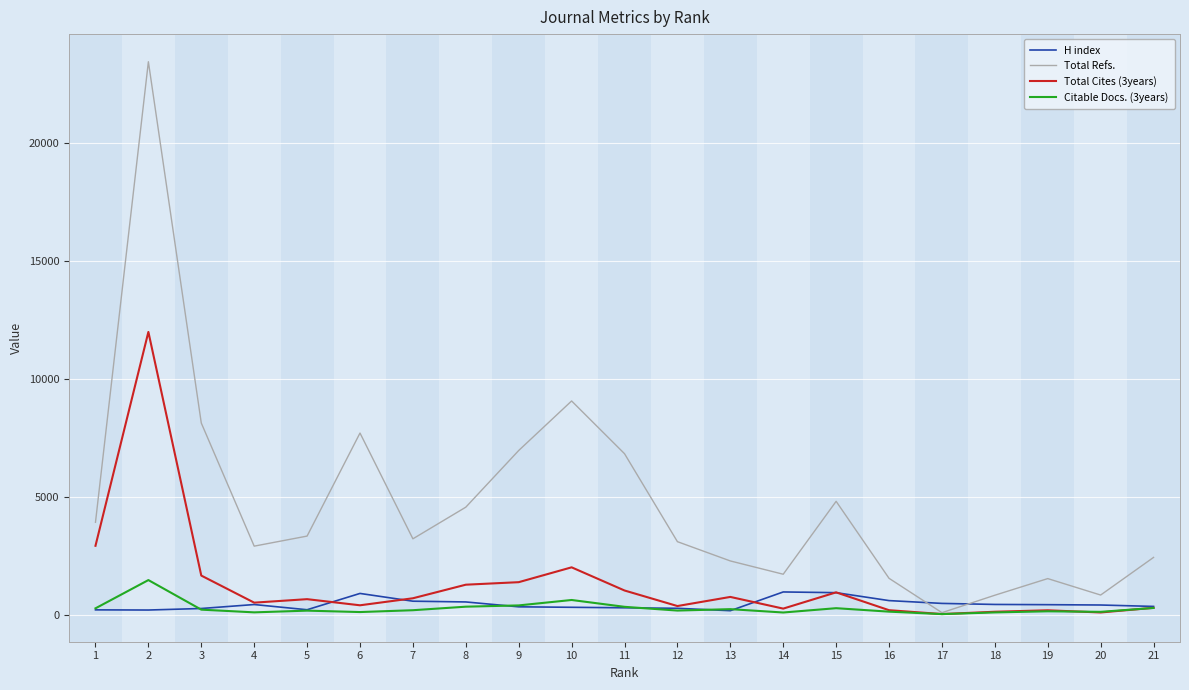

What is the difference between the Total Refs. values at 11 and 10?

2238